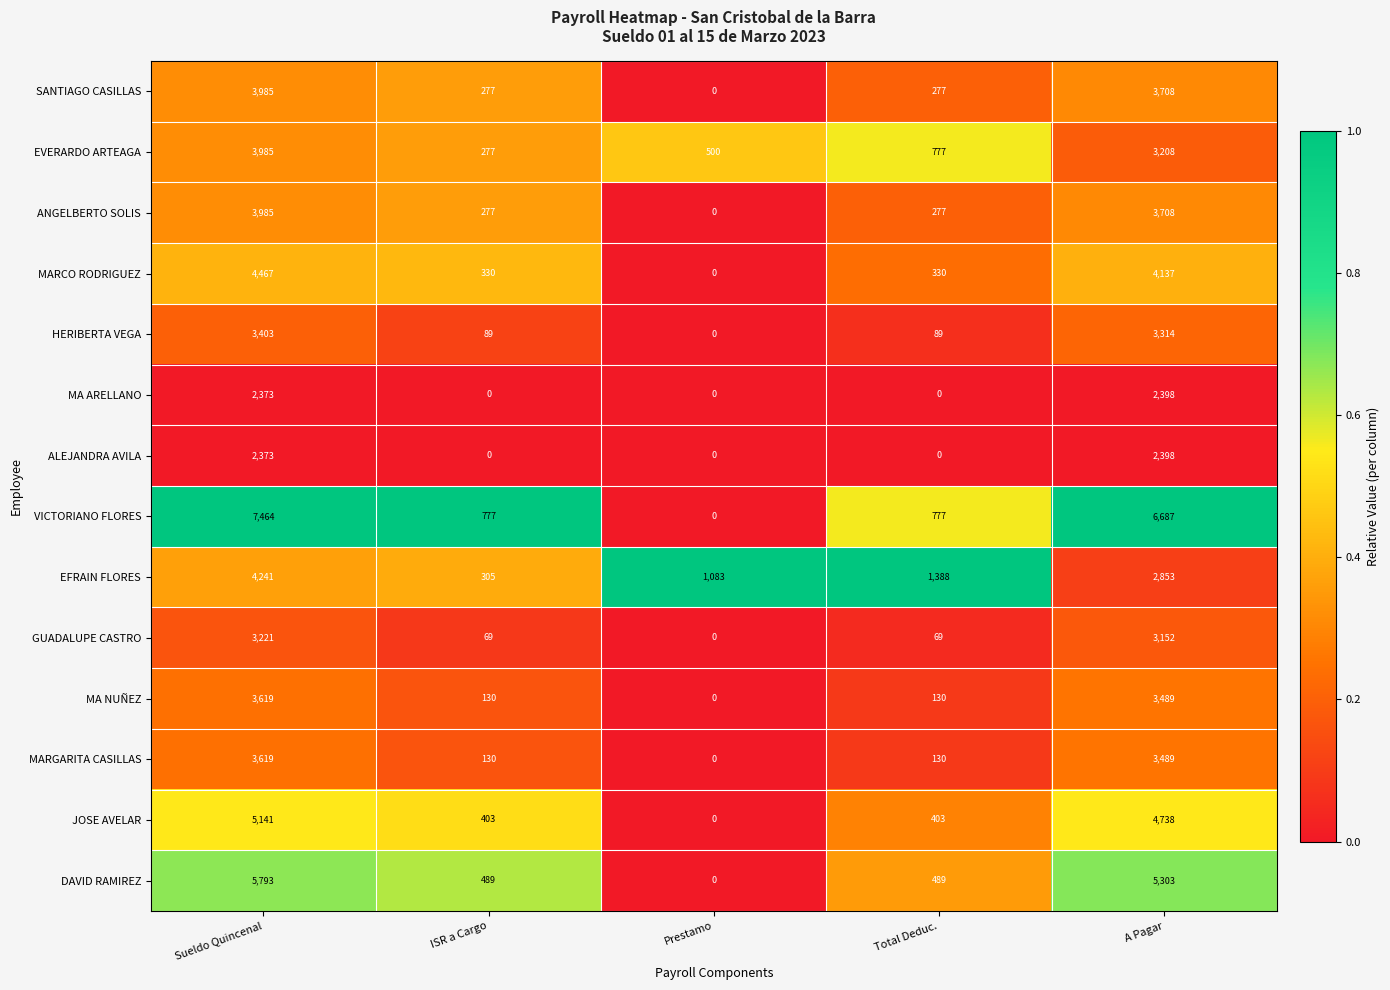

Between Sueldo Quincenal and Total Deduc., which series saw the biggest shift?

VICTORIANO FLORES